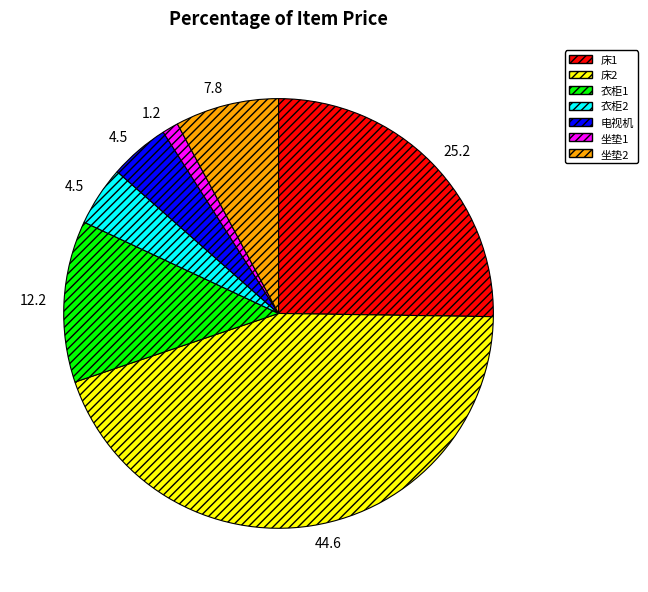

Combined, do 坐垫1 and 衣柜1 account for over 50%?

No